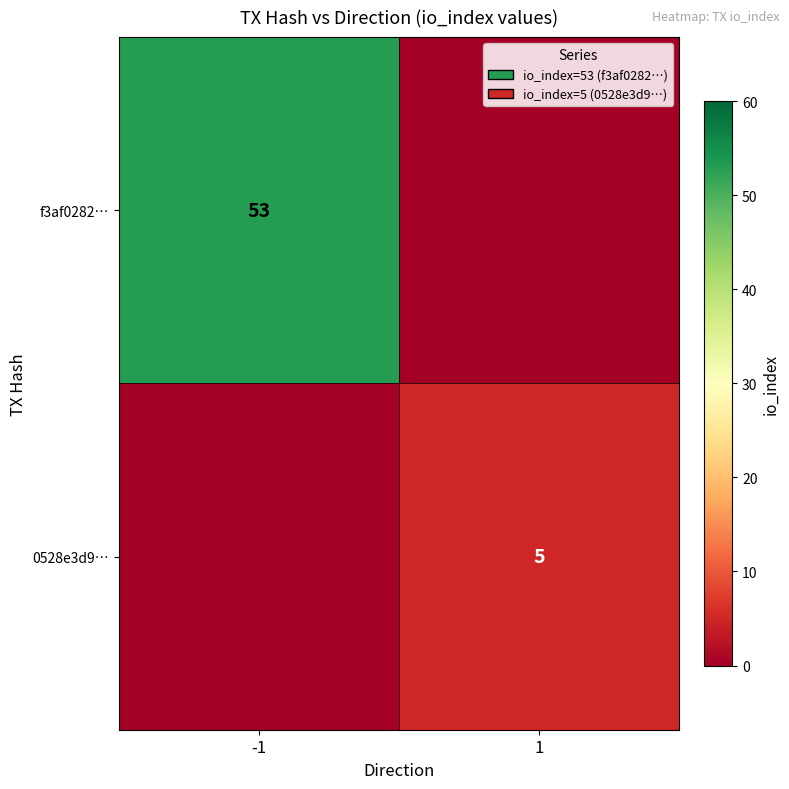

What is the maximum value shown in the chart?

53